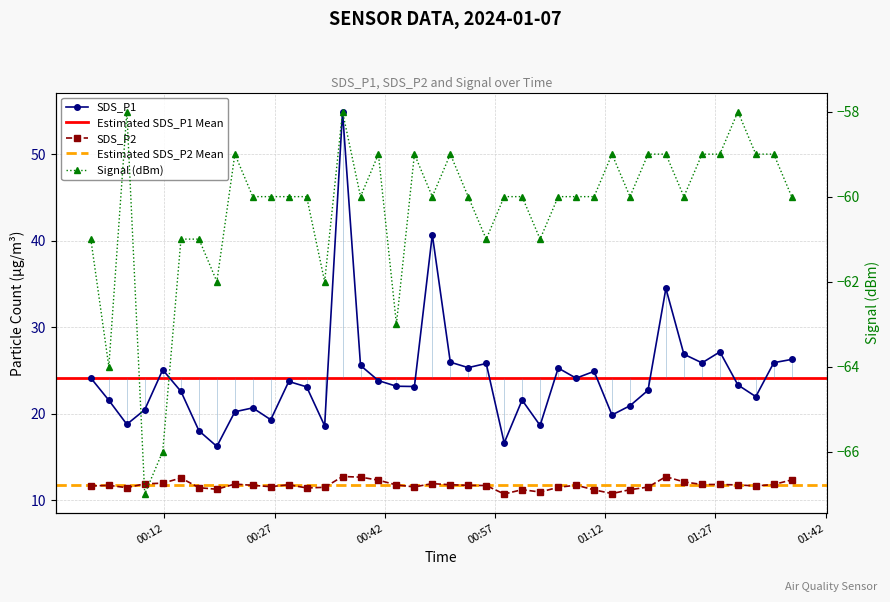

Count the Signal values in the range -61 to -59.

31